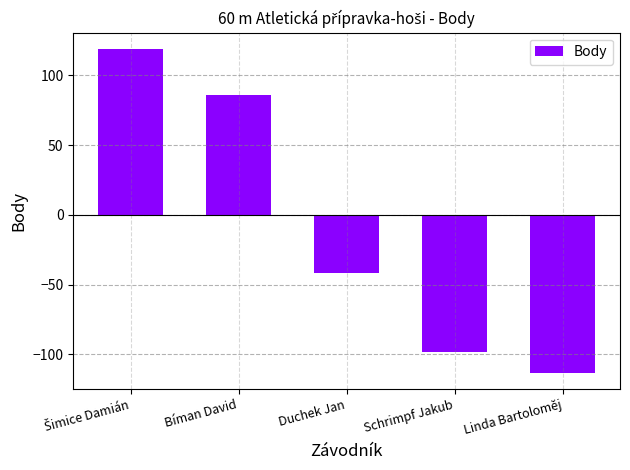

What value does the data have at Schrimpf Jakub, to the nearest 50?

-100